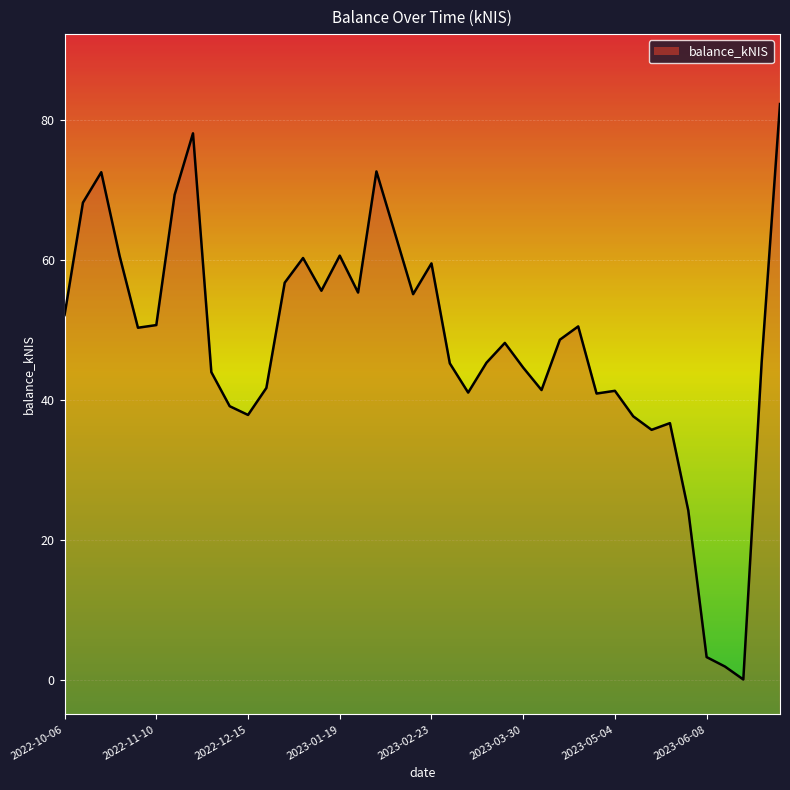

What is the difference between the maximum and minimum values?

82.3